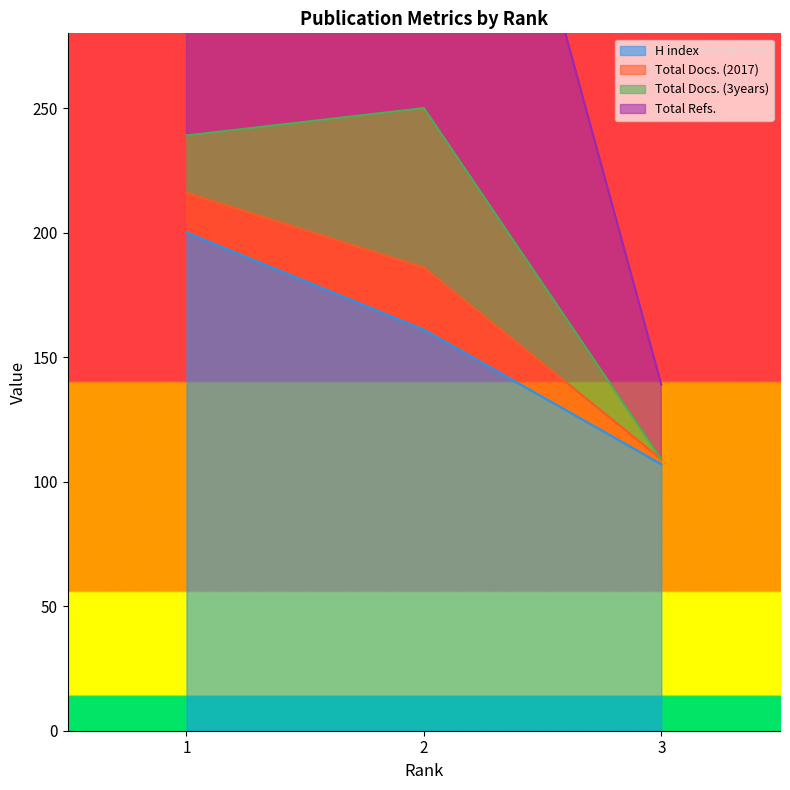

At which category is the sum across all series the highest?

2